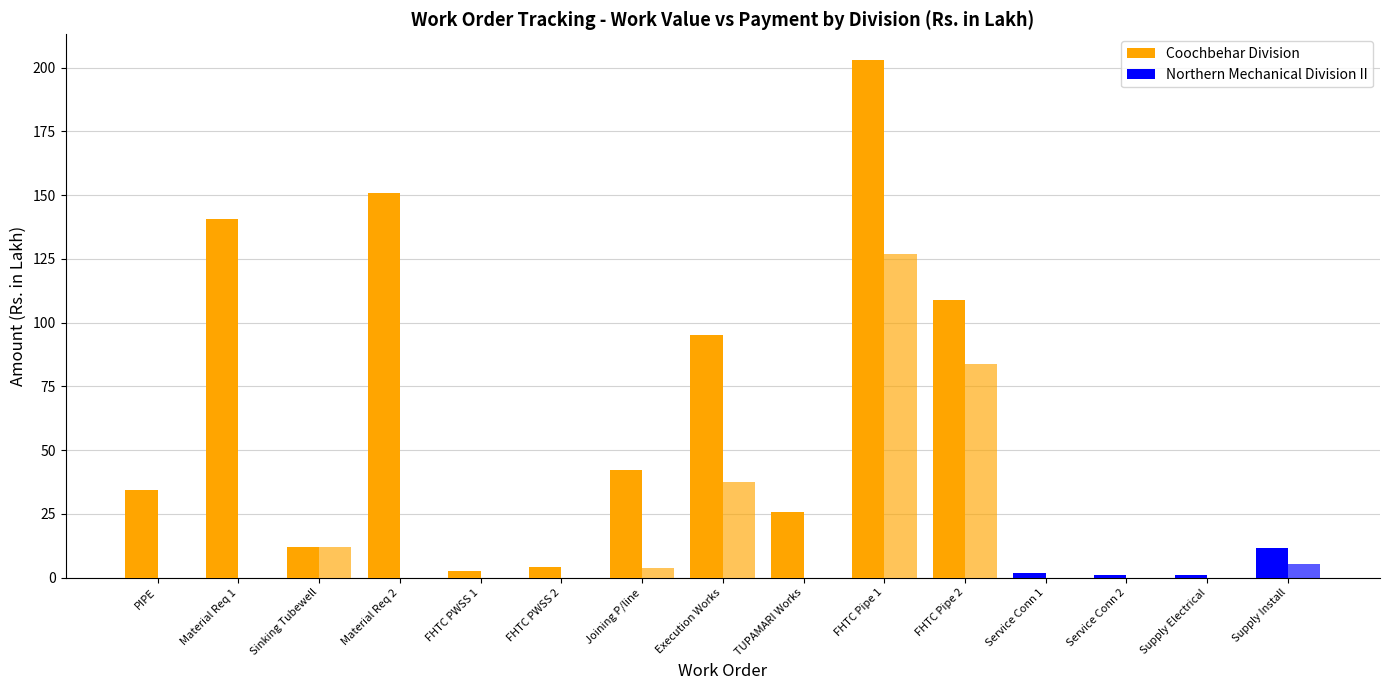

What is the spread (max minus min) of values at Supply Electrical?

1.0